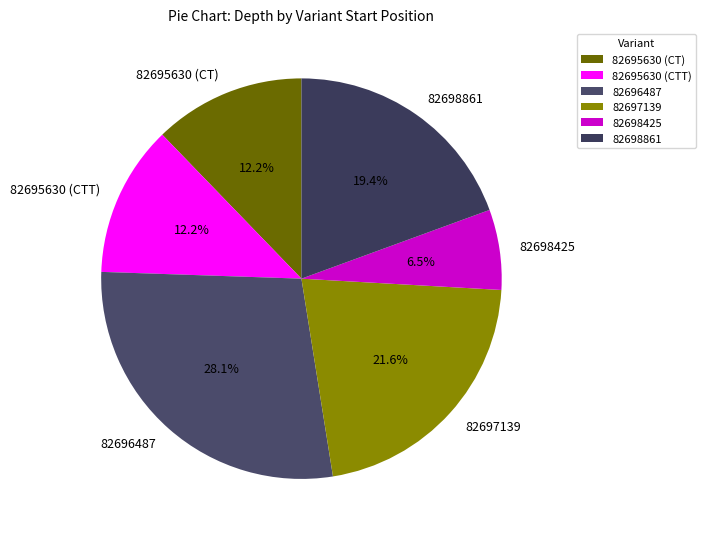

To the nearest percent, what percentage of the pie is 82698861?

19%